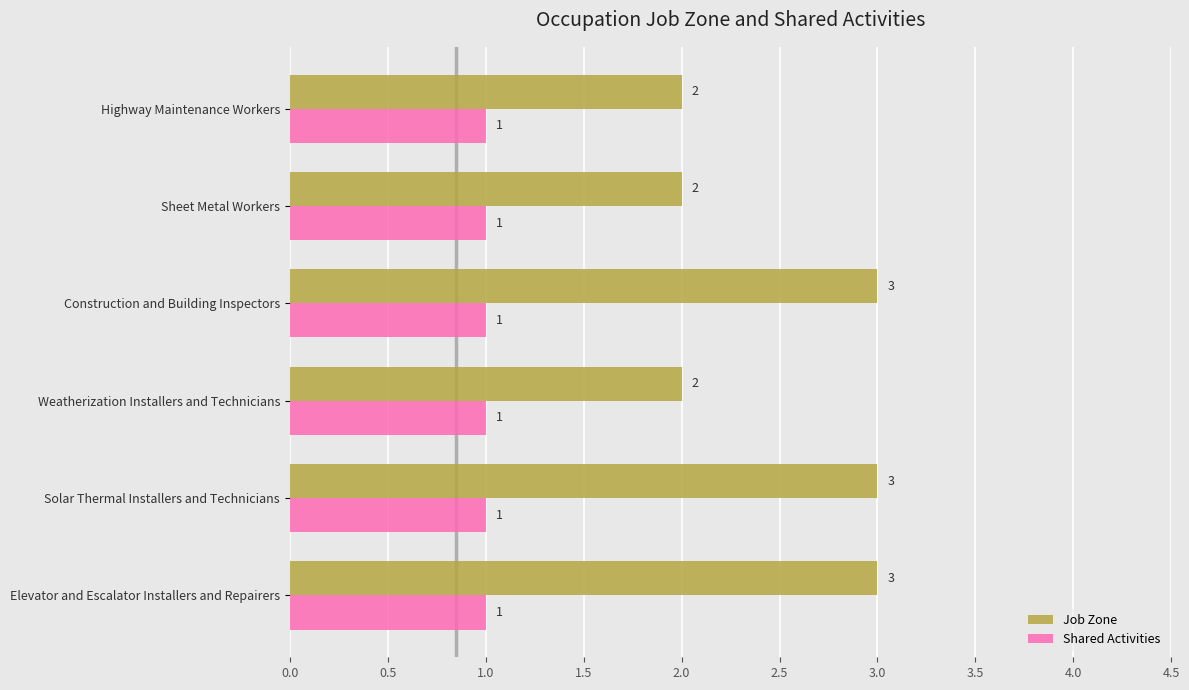

What are all the series names shown in the legend?

Job Zone, Shared Activities